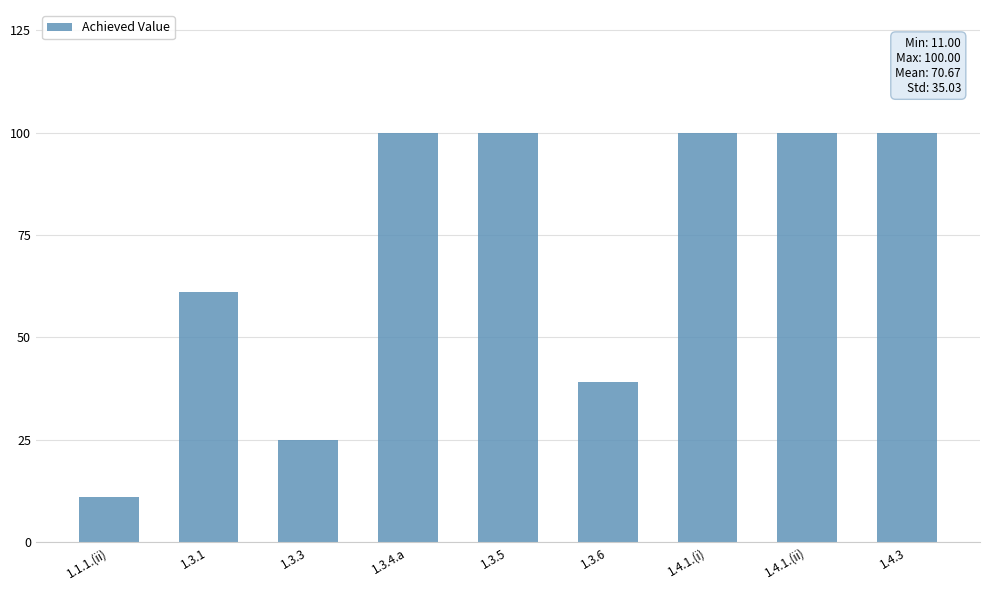

Which category has the lowest value across all series?

1.1.1.(ii)